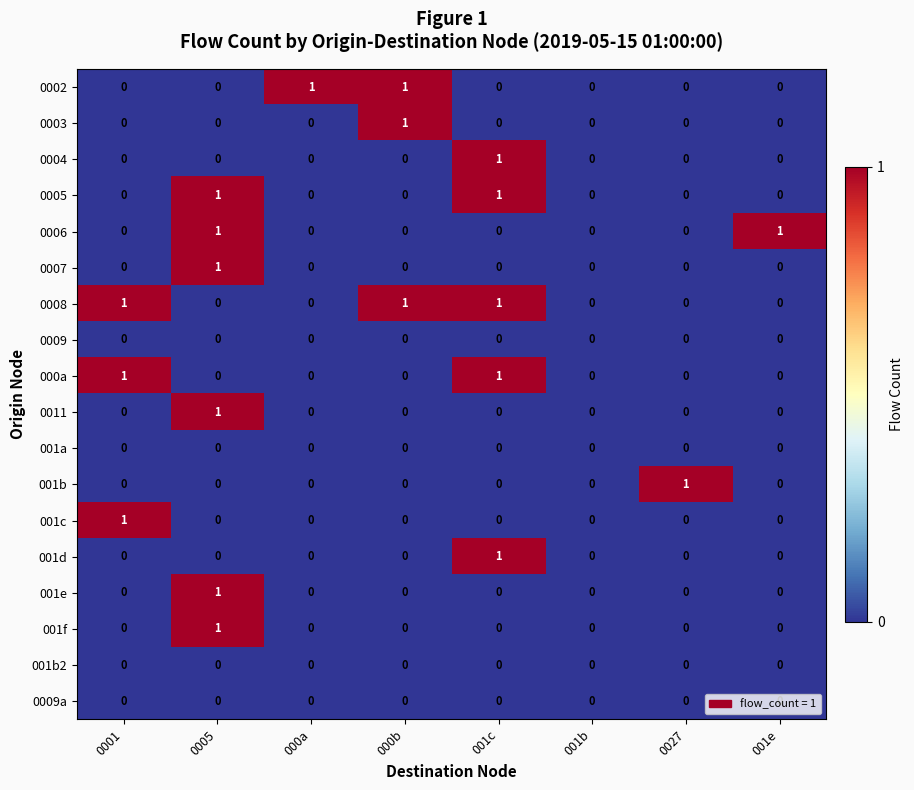

How many 000a values are between 0 and 1?

8